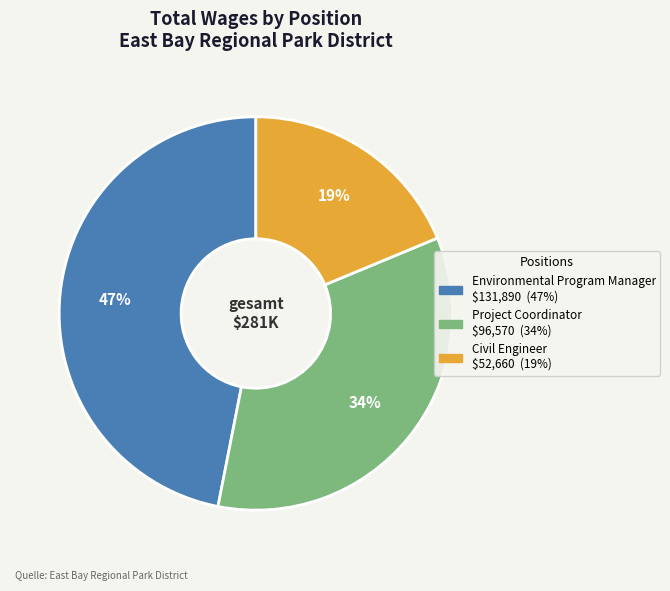

What is the ratio of the value at Environmental Program Manager to the value at Project Coordinator?

1.4